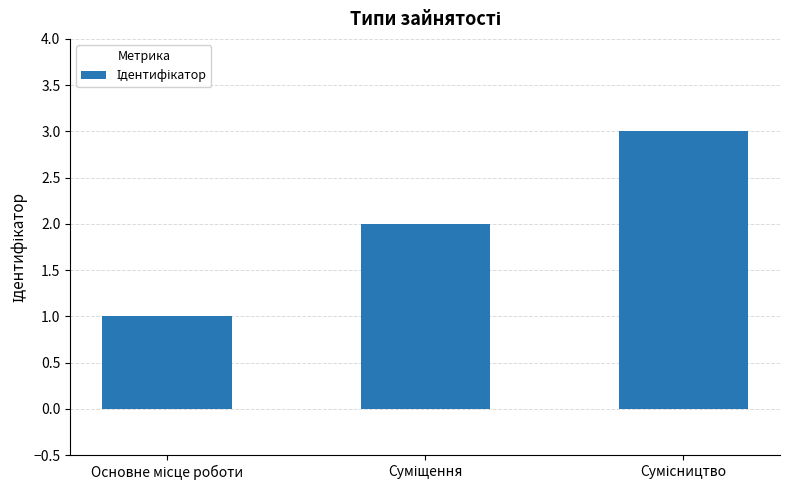

What is the maximum value shown in the chart?

3